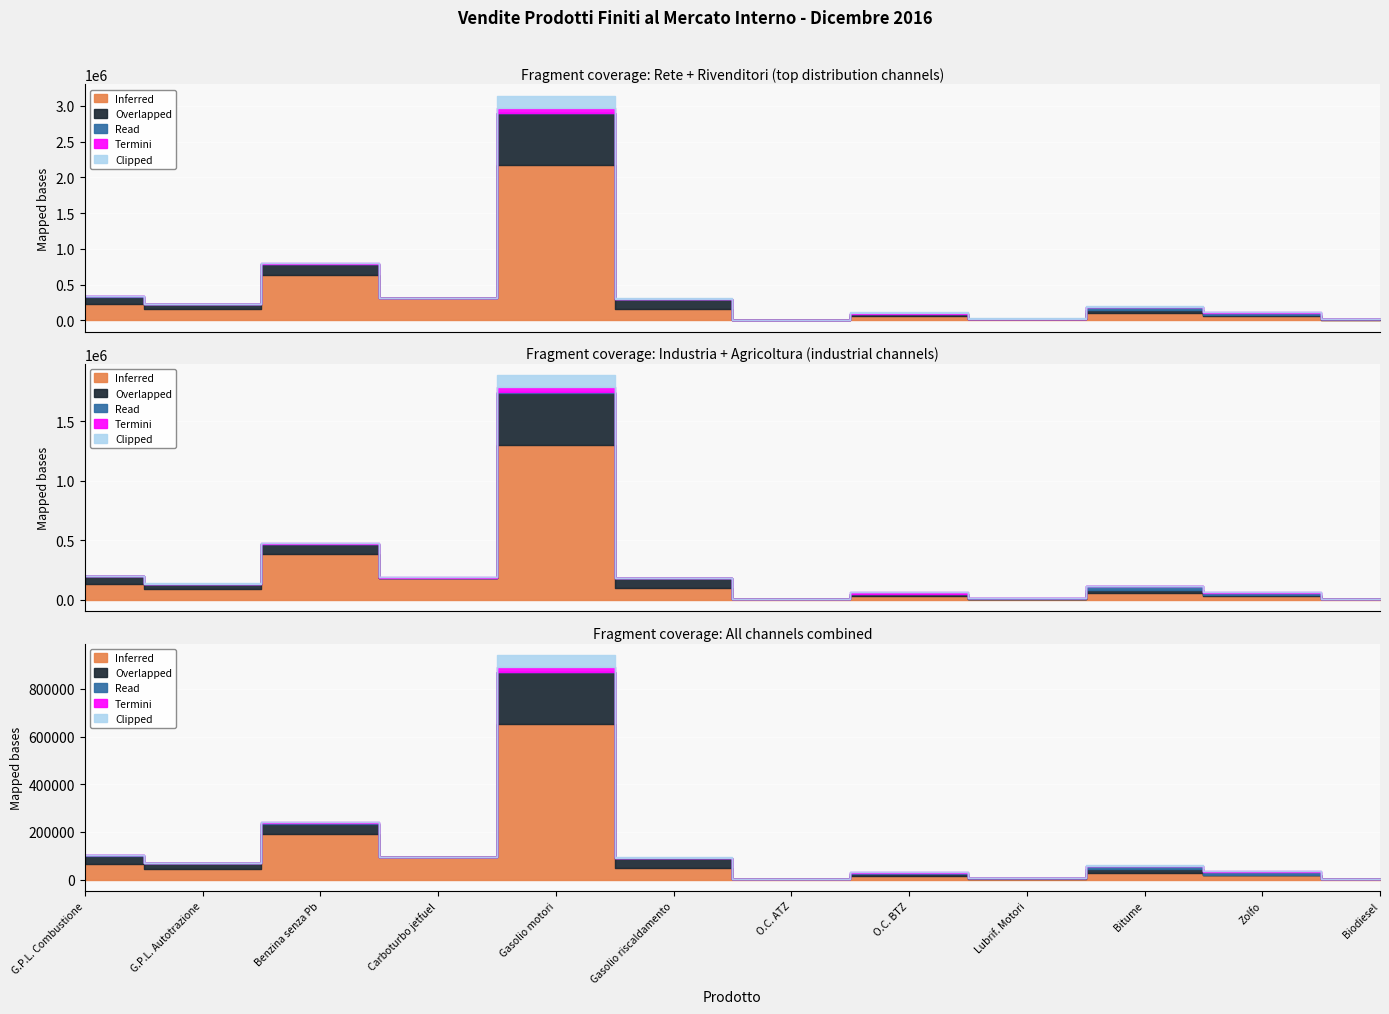

At which category is the sum across all series the highest?

Gasolio motori